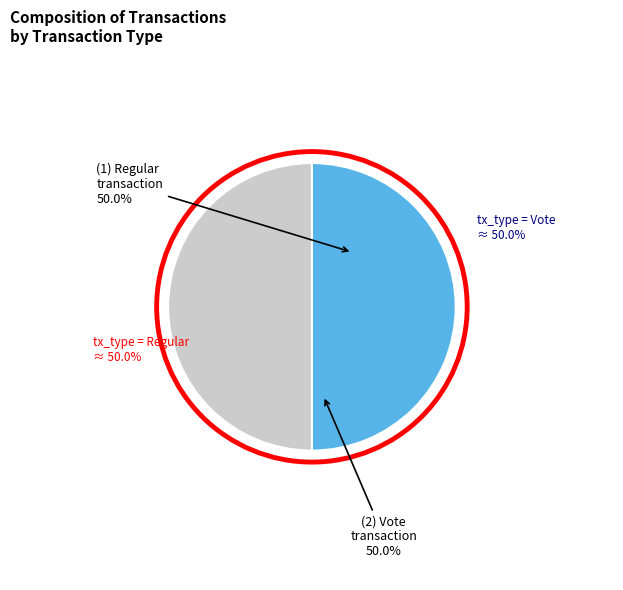

The Vote slice represents 50% of the pie. True or false?

True